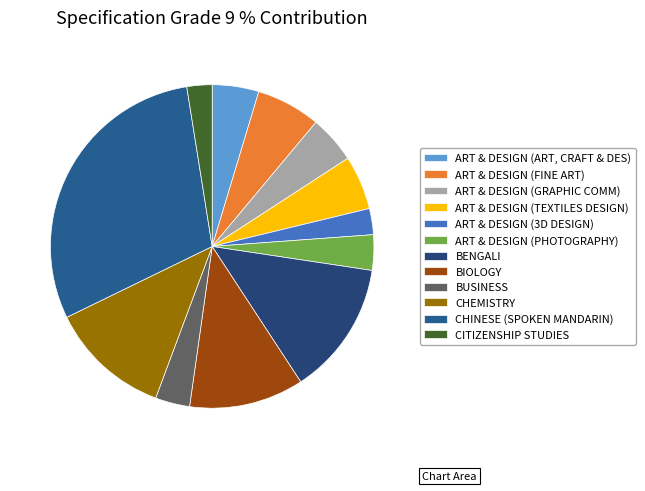

What is the change in value from ART & DESIGN (TEXTILES DESIGN) to CHINESE (SPOKEN MANDARIN)?

+26.1